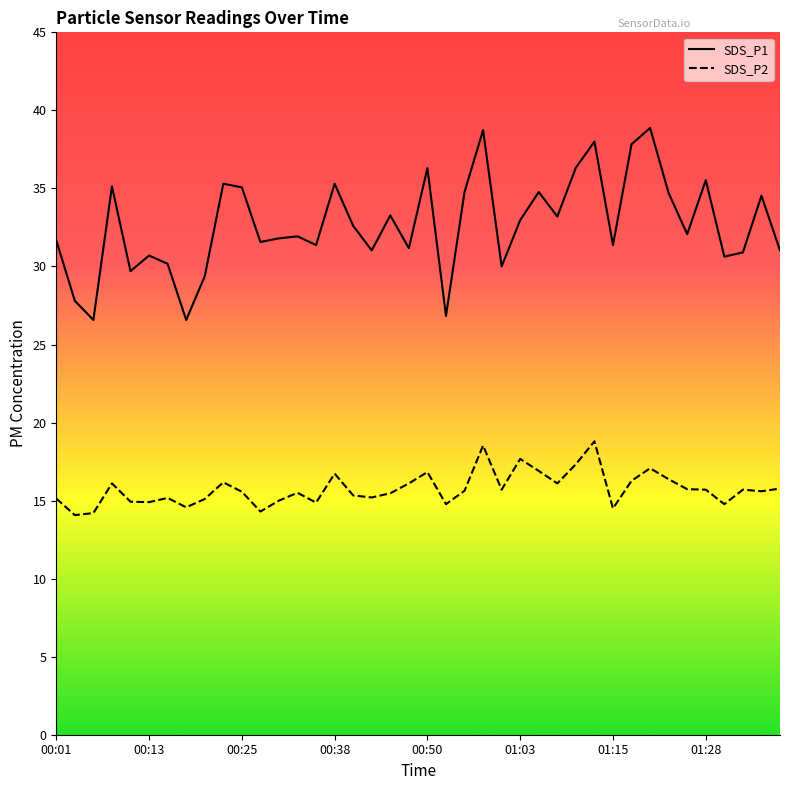

What is the difference between the maximum and minimum values in the SDS_P1 series?

12.3